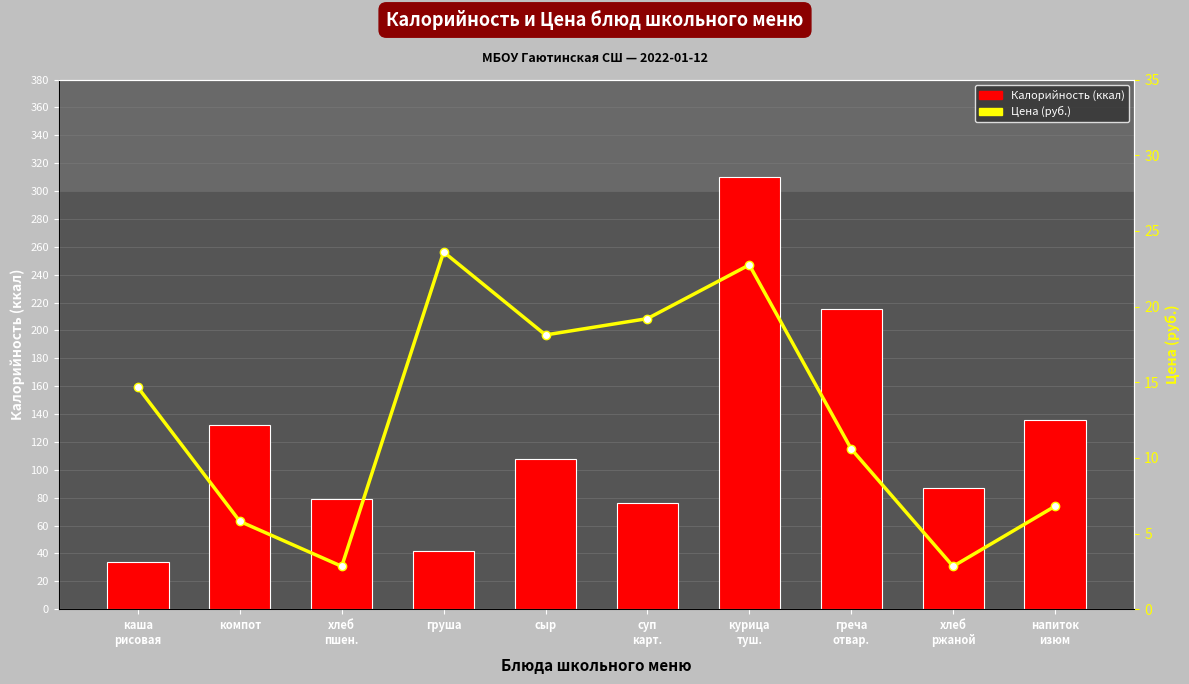

Which series has the largest total across all categories?

Калорийность